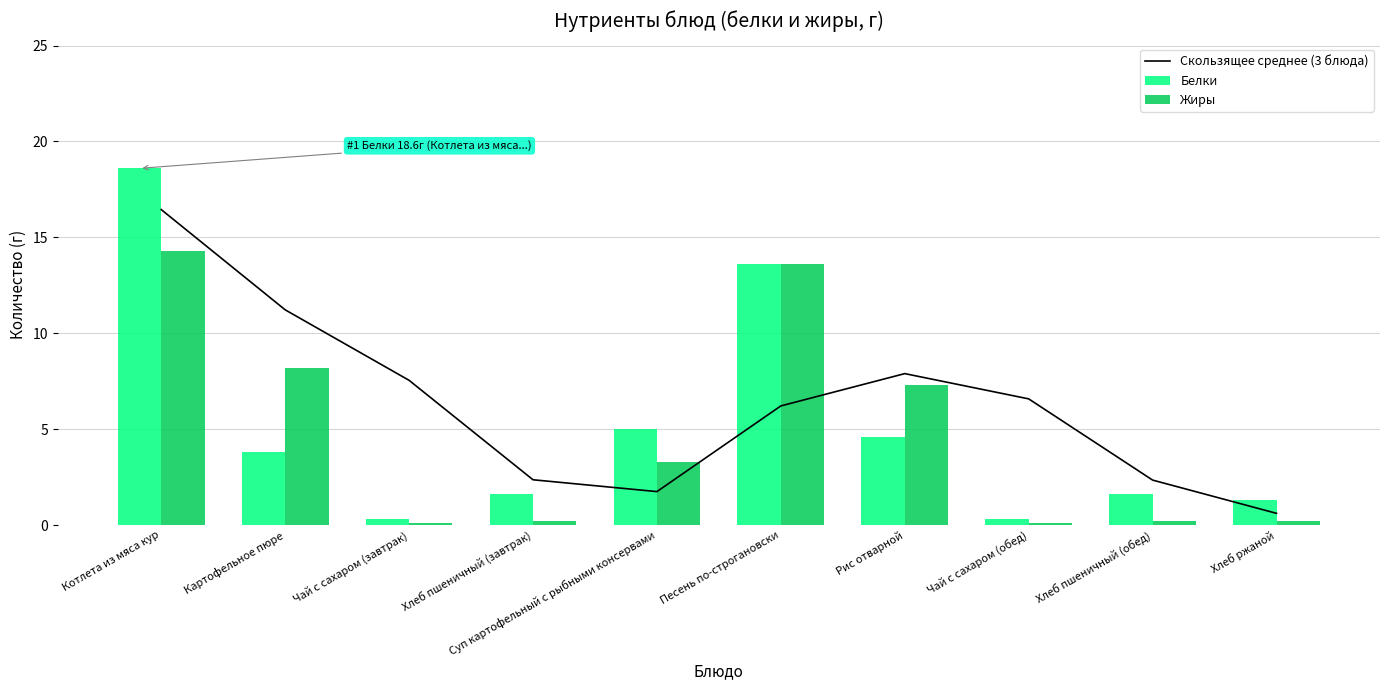

What is the sum of the Скользящее среднее (3 блюда) values at Чай с сахаром (завтрак) and Суп картофельный с рыбными консервами?

9.3